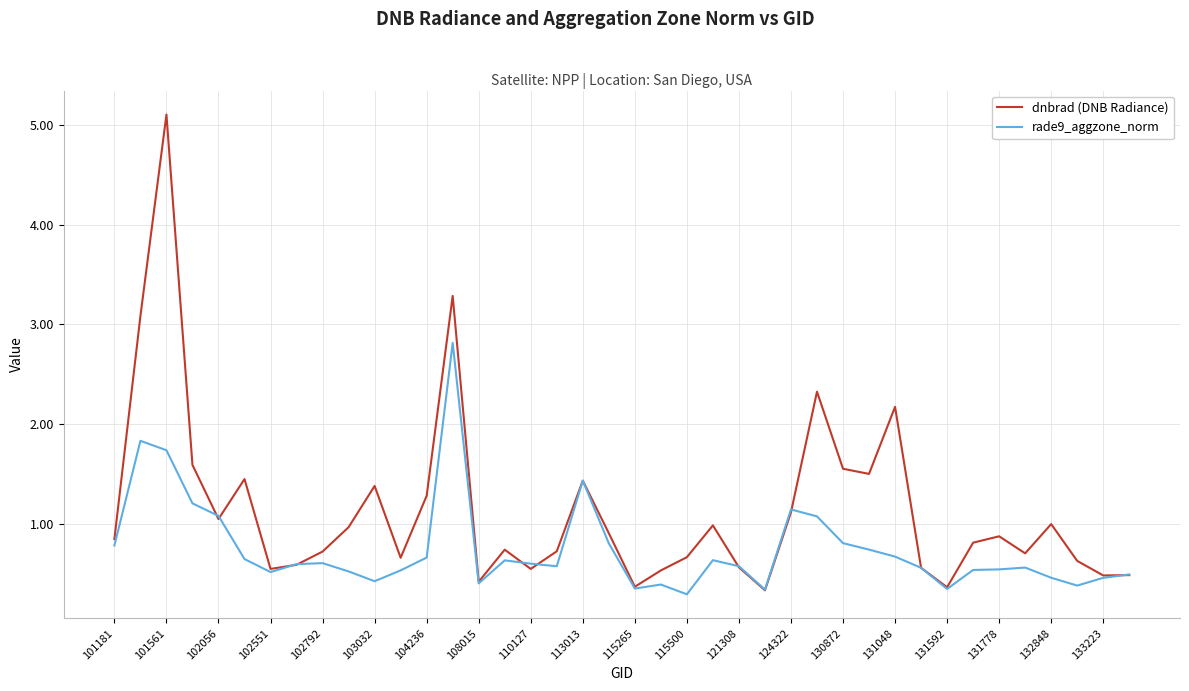

Which series has the widest spread of values?

dnbrad (DNB Radiance)